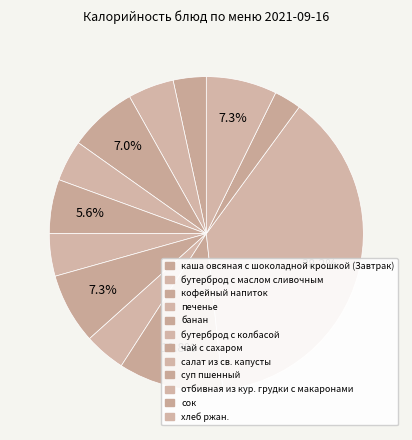

Which category has the smallest portion of the pie?

сок